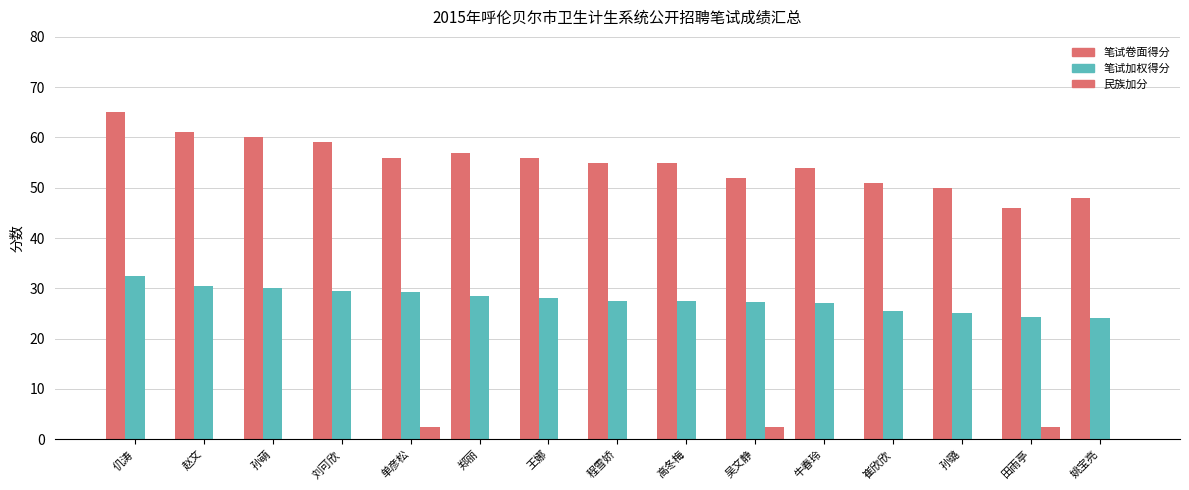

Count the number of data series in this chart.

3